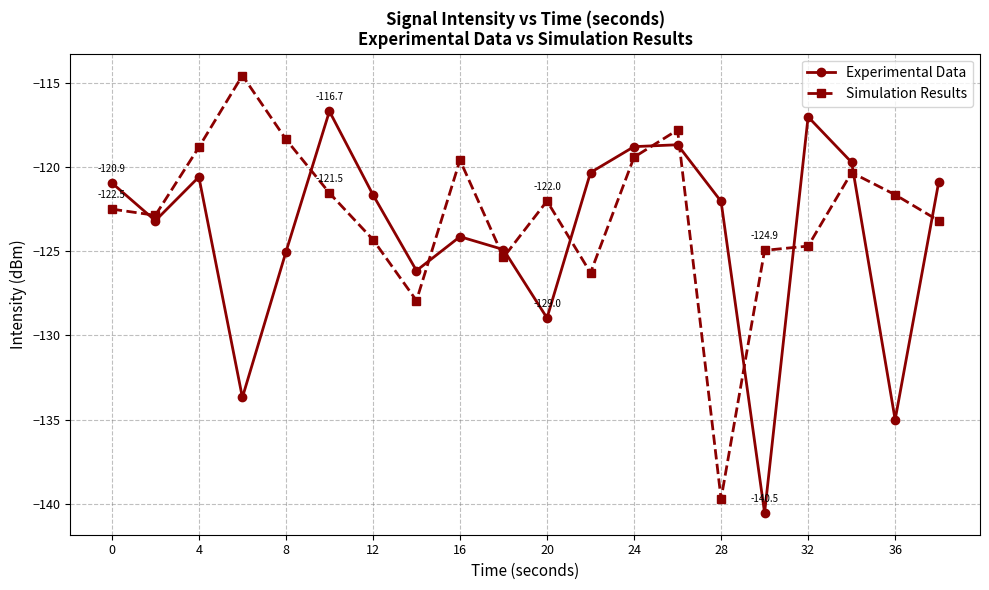

What is the average value of the Experimental Data series?

-123.9